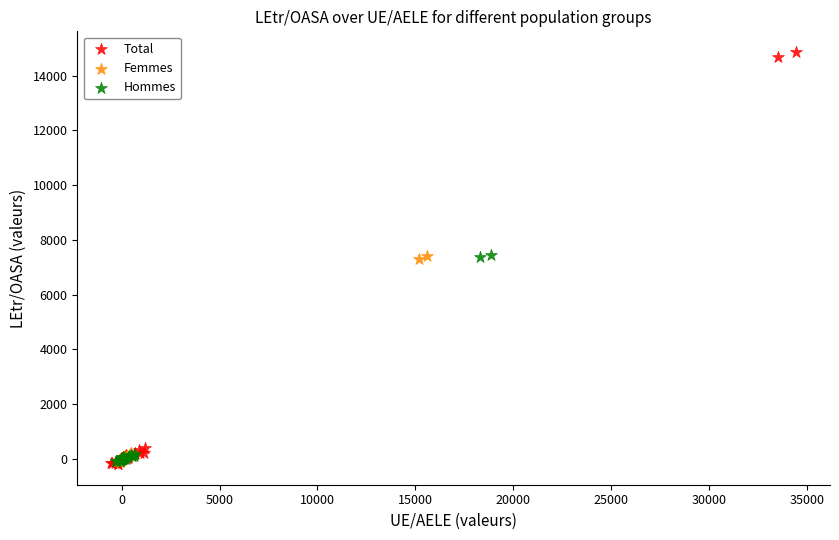

Which series contains the highest Y value?

Total